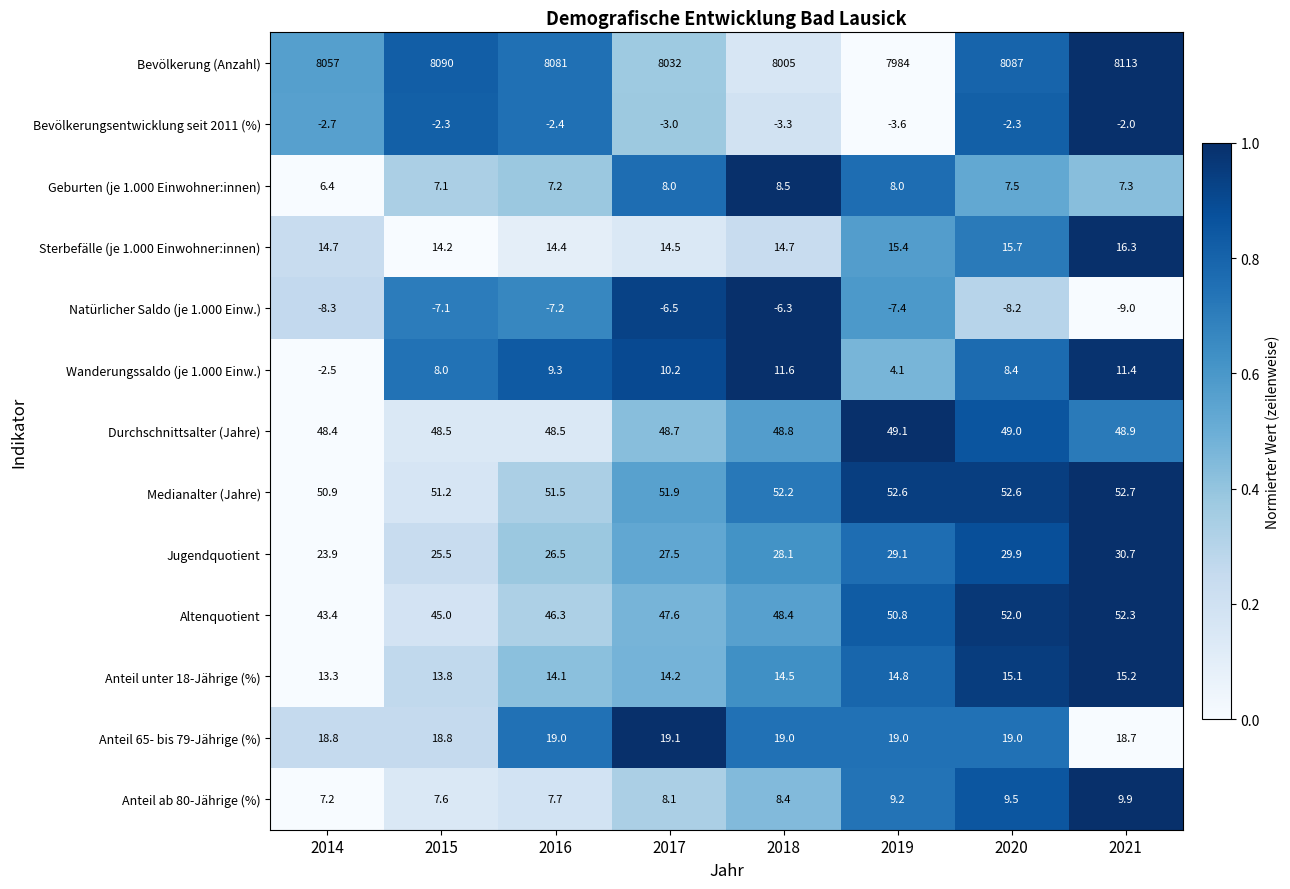

What is the difference between the highest and lowest values at 2015?

8097.1